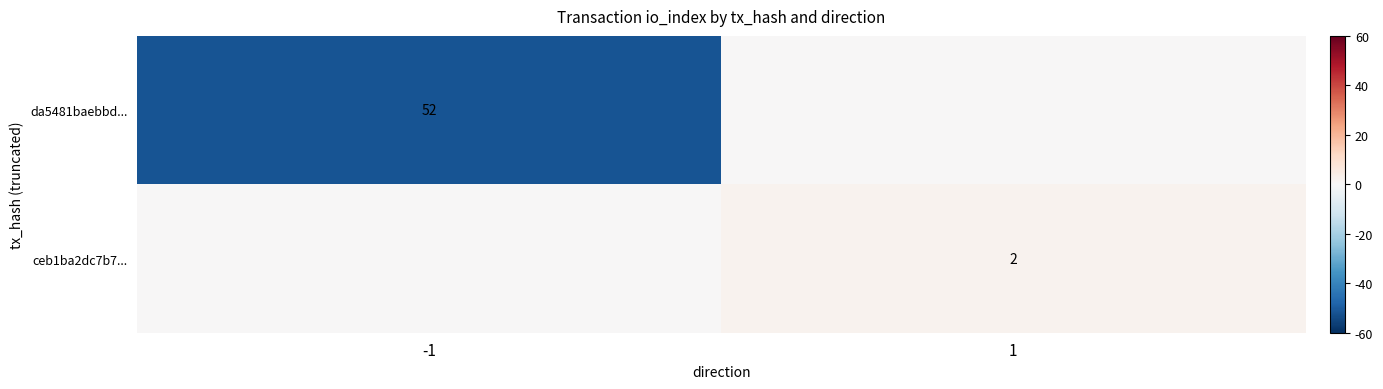

List the series in order of their peak value, lowest first.

da5481baebbd..., ceb1ba2dc7b7...